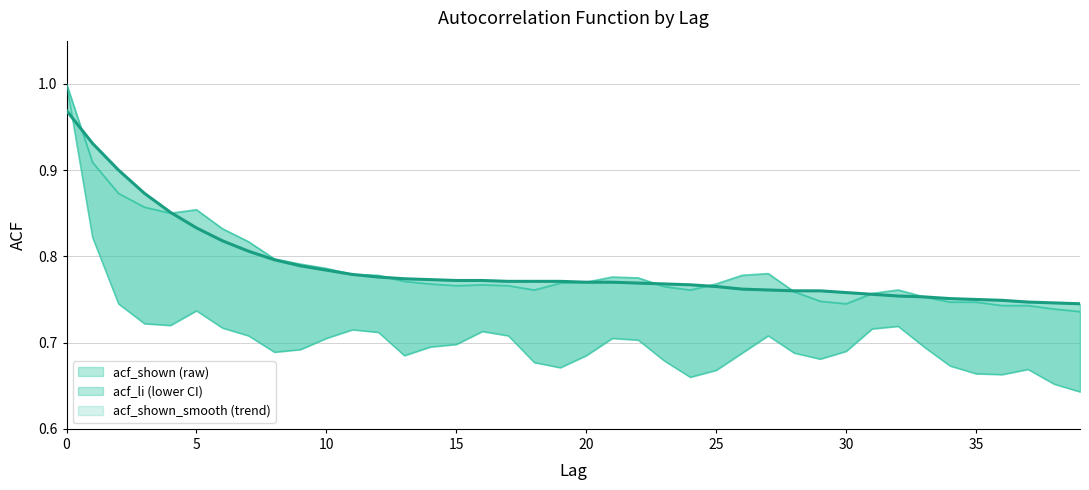

Does the chart have visible grid lines?

Yes